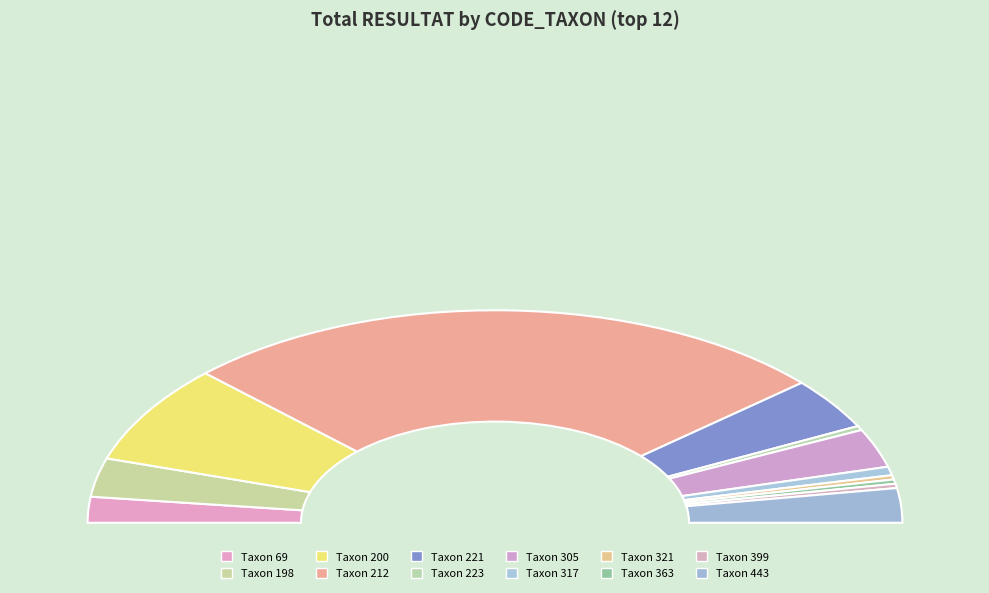

To the nearest percent, what is the difference between the 321 and 212 slice percentages?

52%